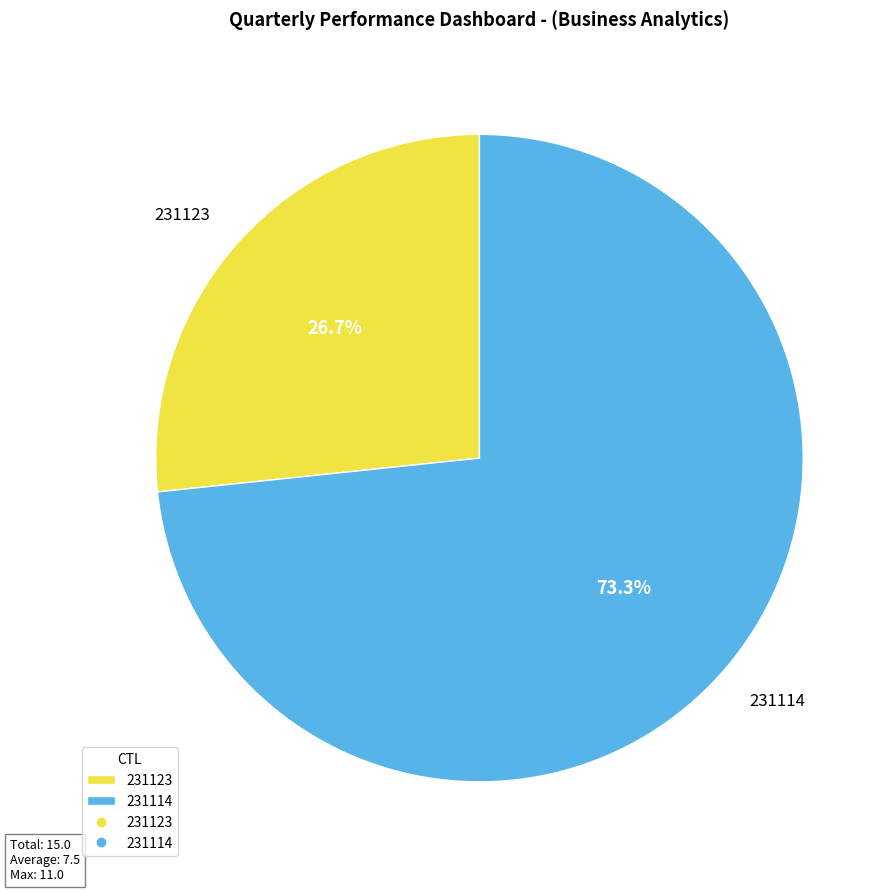

Rank the categories by value from lowest to highest.

231123, 231114